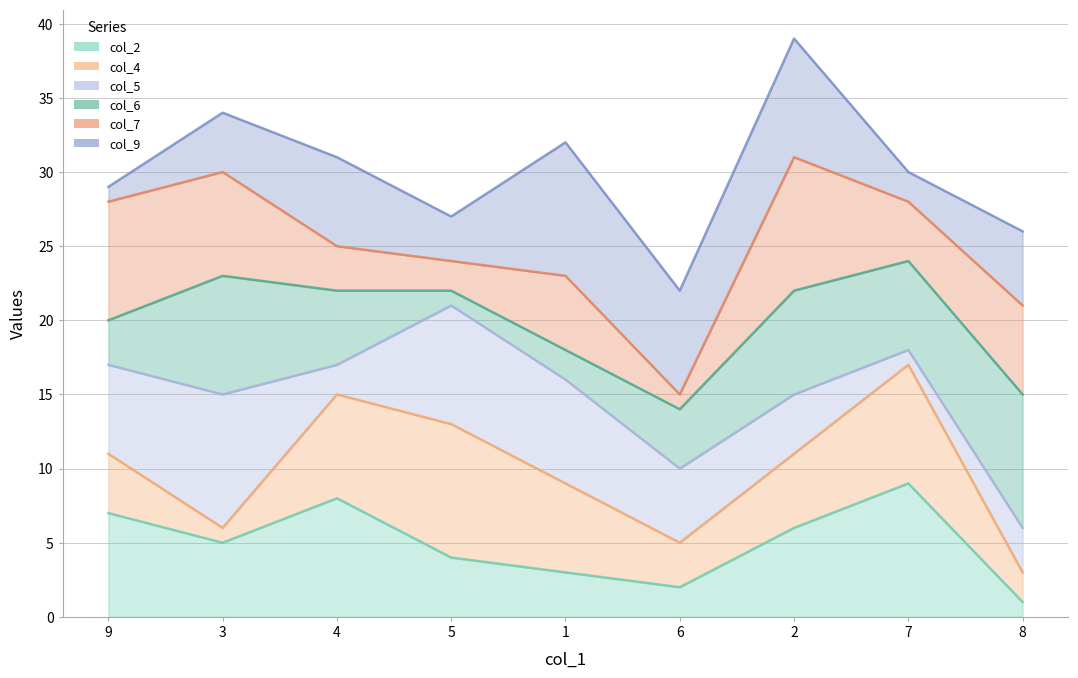

Between 2 and 7, which series saw the biggest shift?

col_9